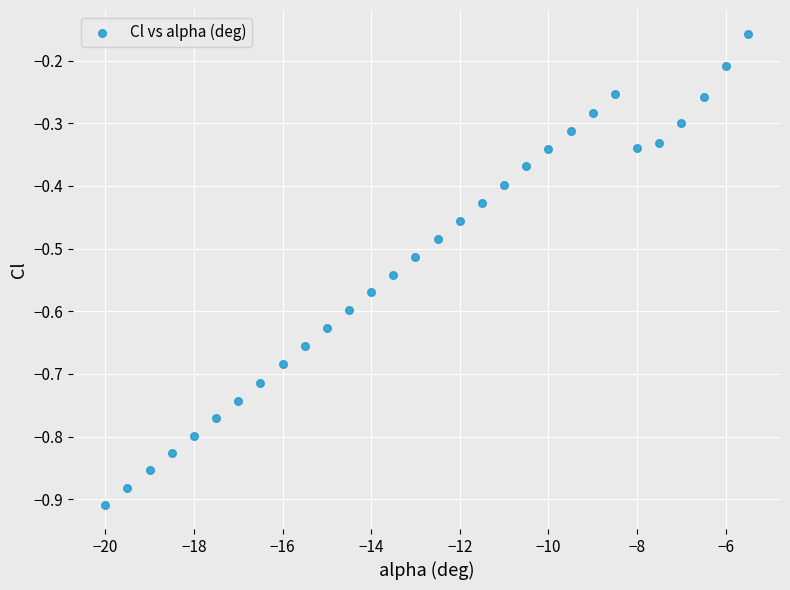

What is the range of X values (max minus min)?

14.5